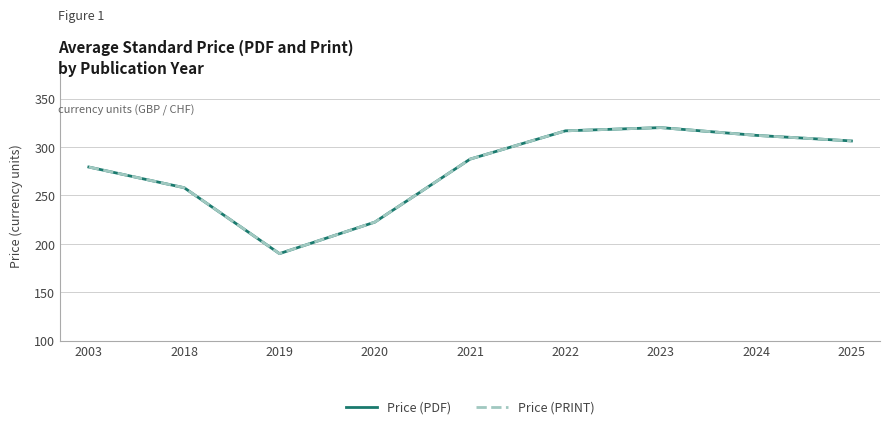

True or false: Price (PRINT) has more than 1 interior local peaks.

False